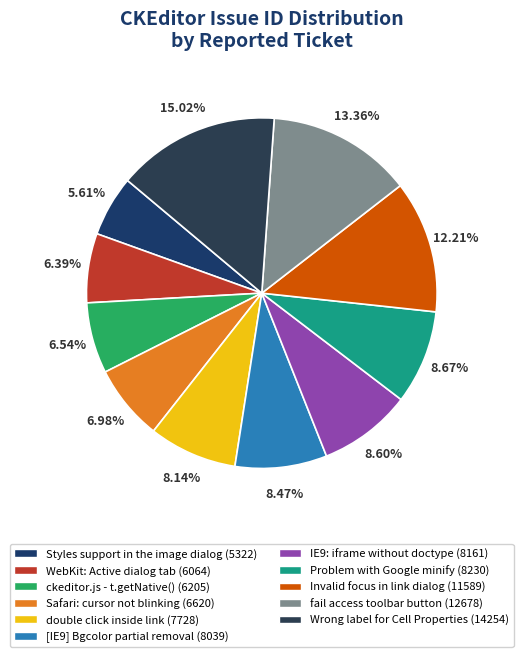

To the nearest percent, what percentage of the pie is IE9: iframe without doctype?

9%